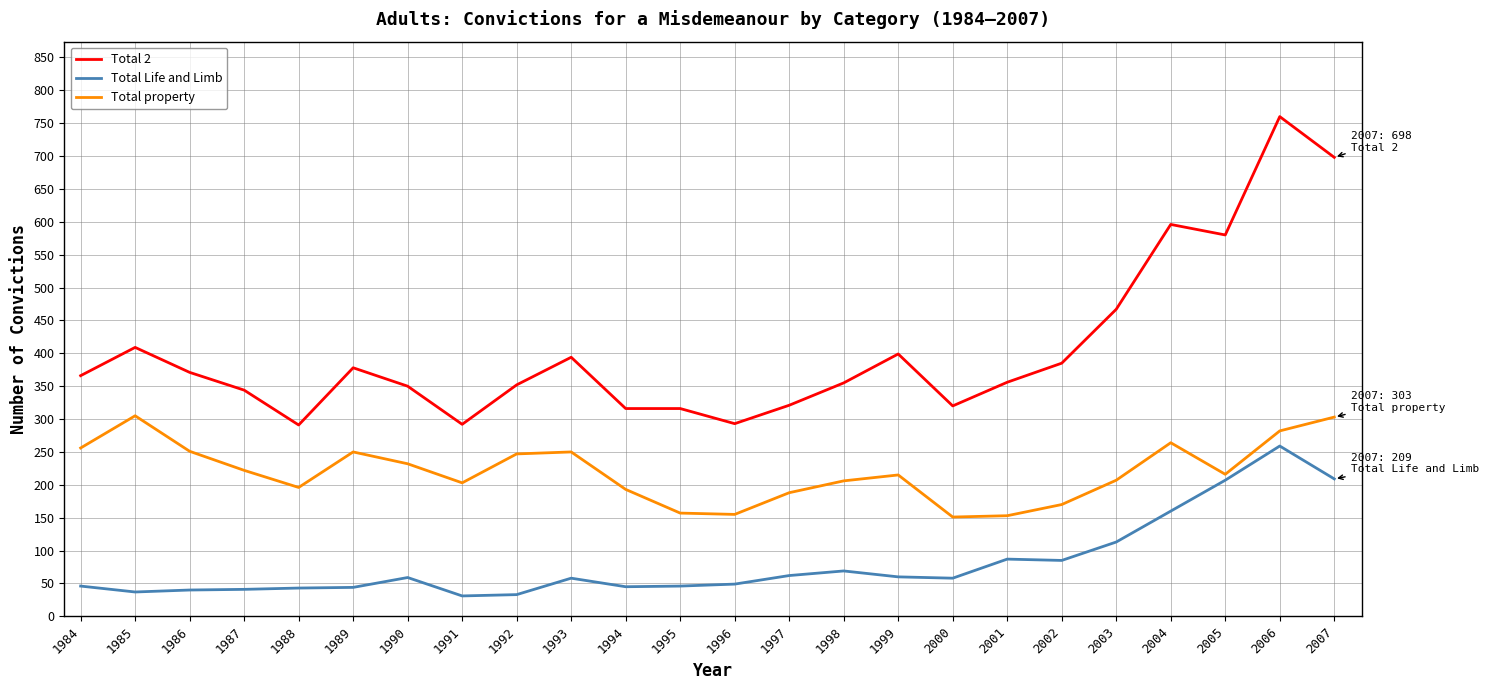

The value of Total property at 2000 is 223. True or false?

False